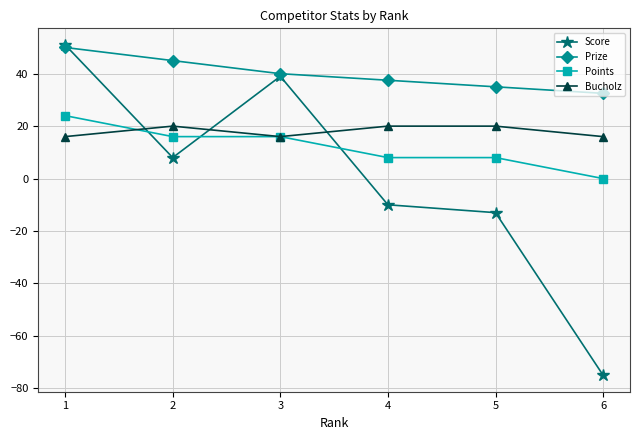

Is it true that Points equals 22.5 at 2?

False